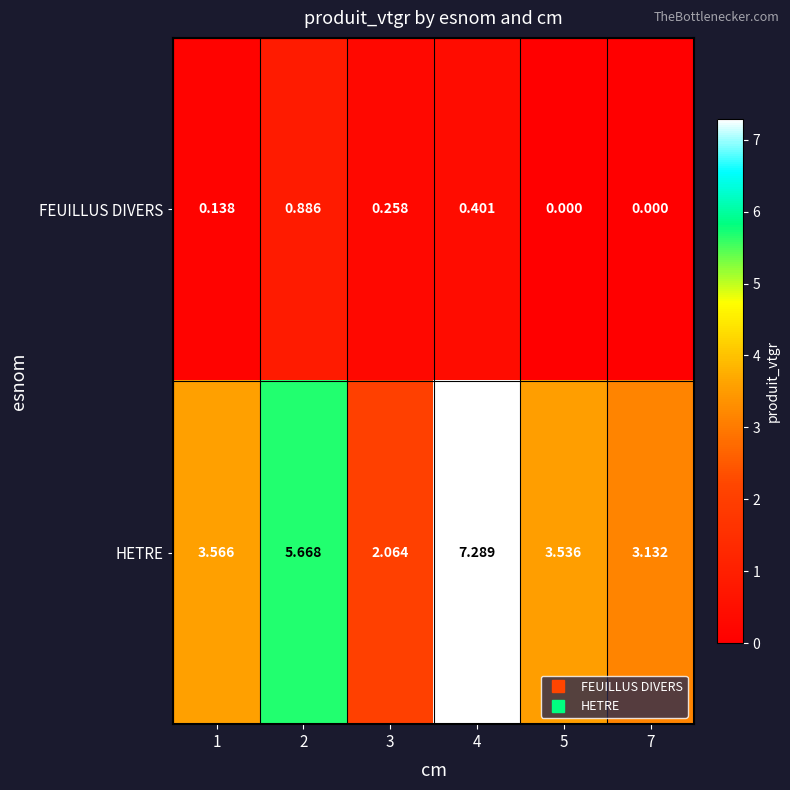

How many data points does each series have?

6